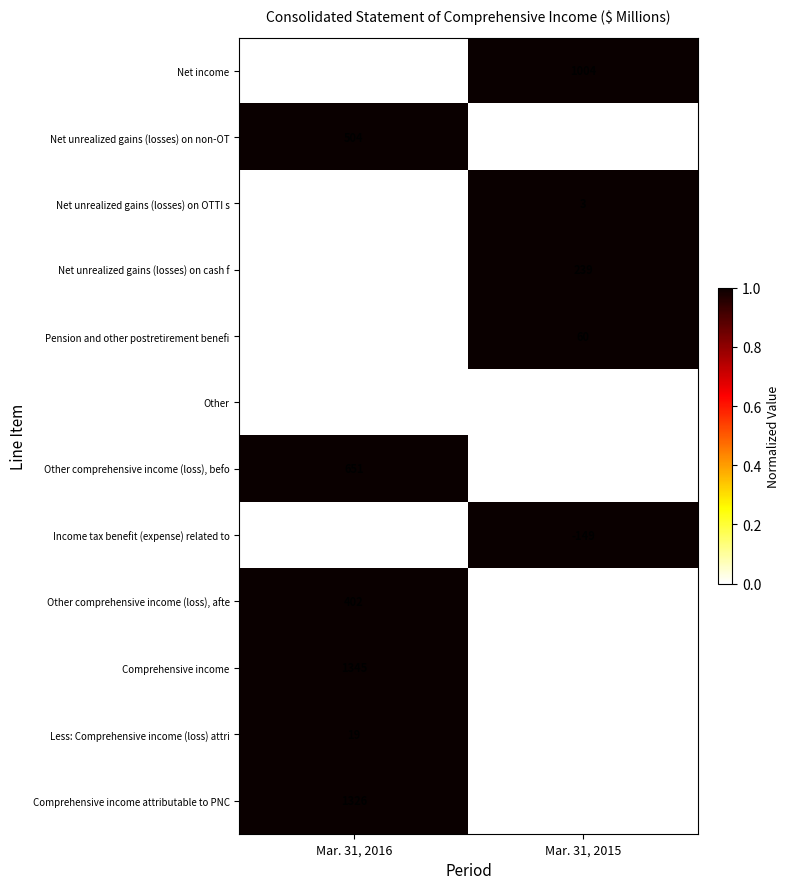

What is the difference between the Pension and other postretirement benefi values at Mar. 31, 2016 and Mar. 31, 2015?

48